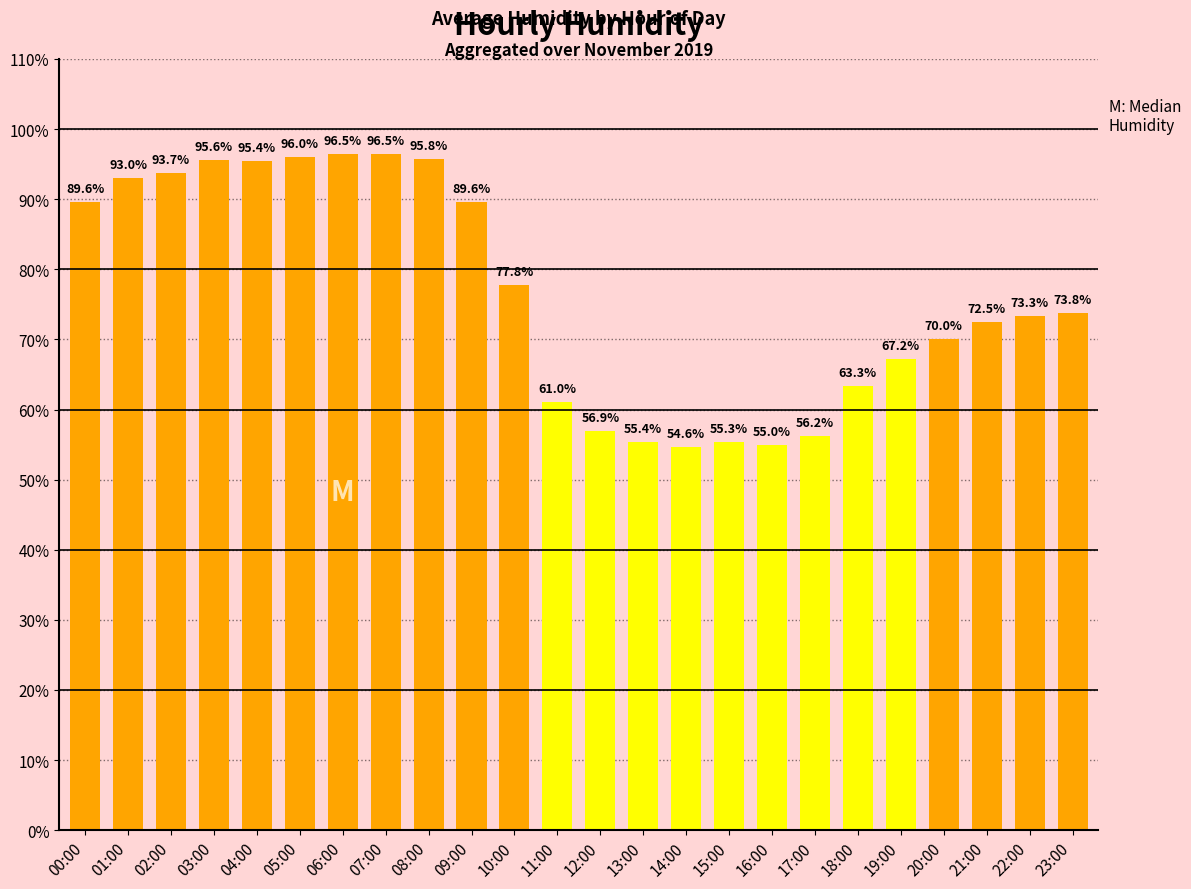

What is the approximate value at 17:00?

56.2